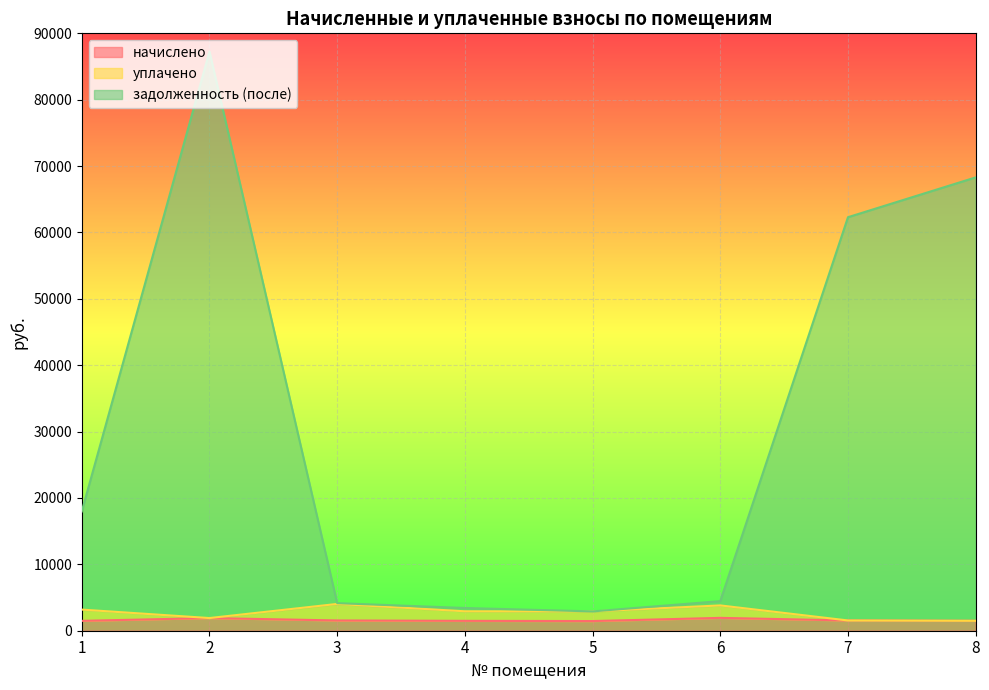

True or false: задолженность (после) and начислено intersect in this chart.

False